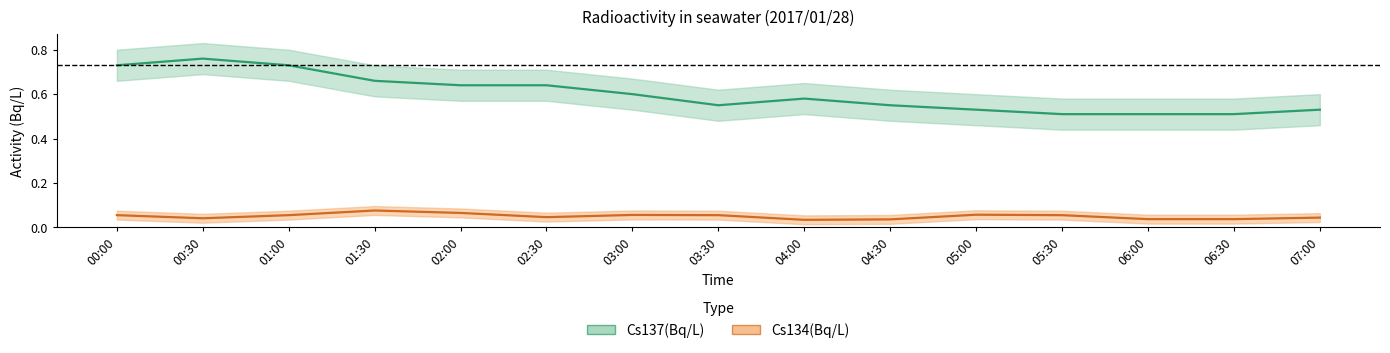

Which series changed the most between 00:30 and 01:30?

Cs137(Bq/L)